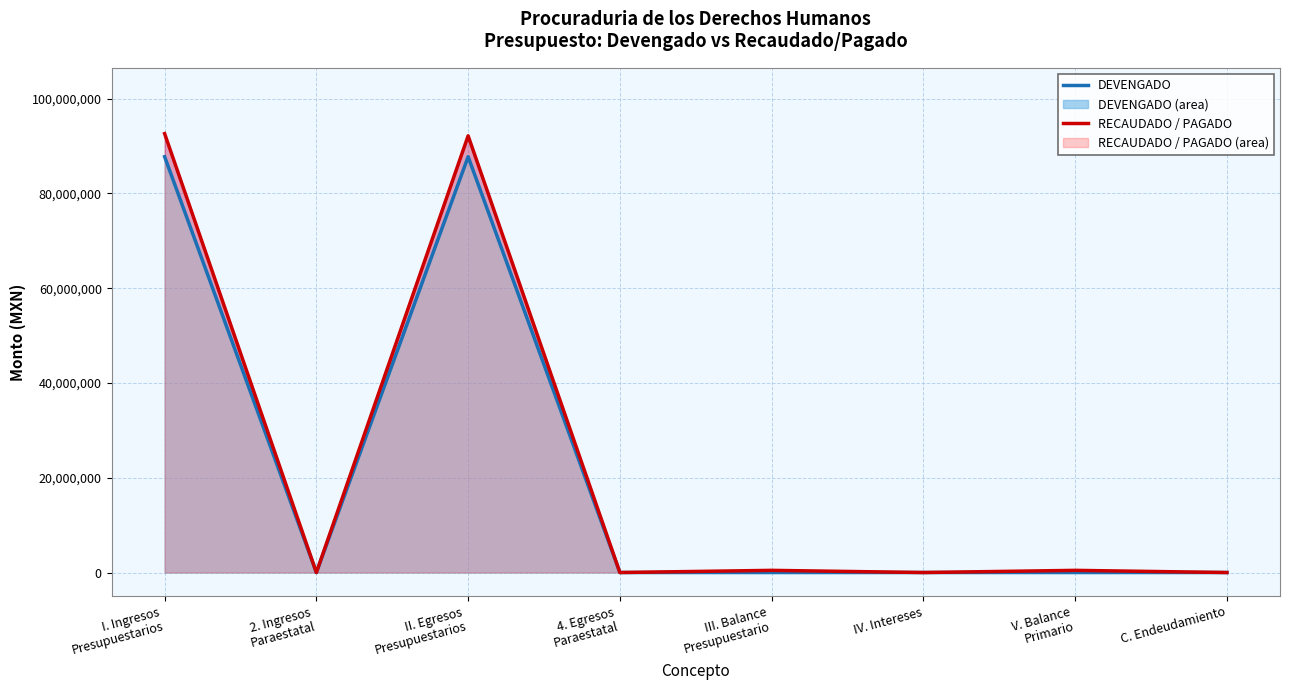

What position from the right is V. Balance
Primario?

2